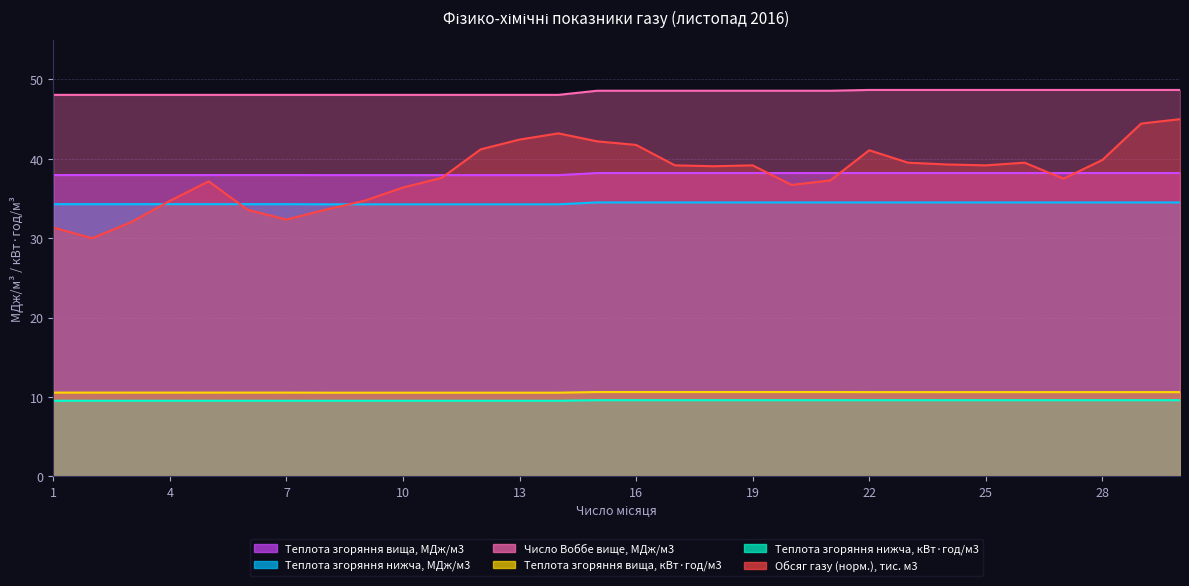

What is the value of the Теплота згоряння нижча, МДж/м3 point at the 7th from the left?

34.3